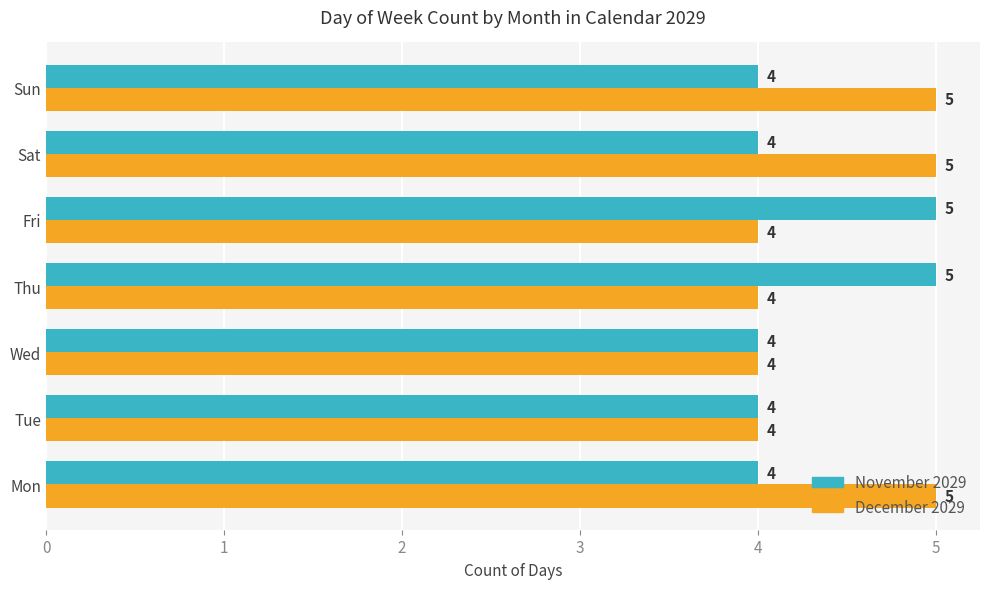

Which series has the largest total across all categories?

December 2029